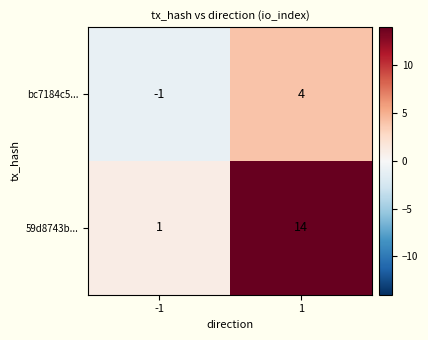

At how many categories does at least one series exceed 7?

1